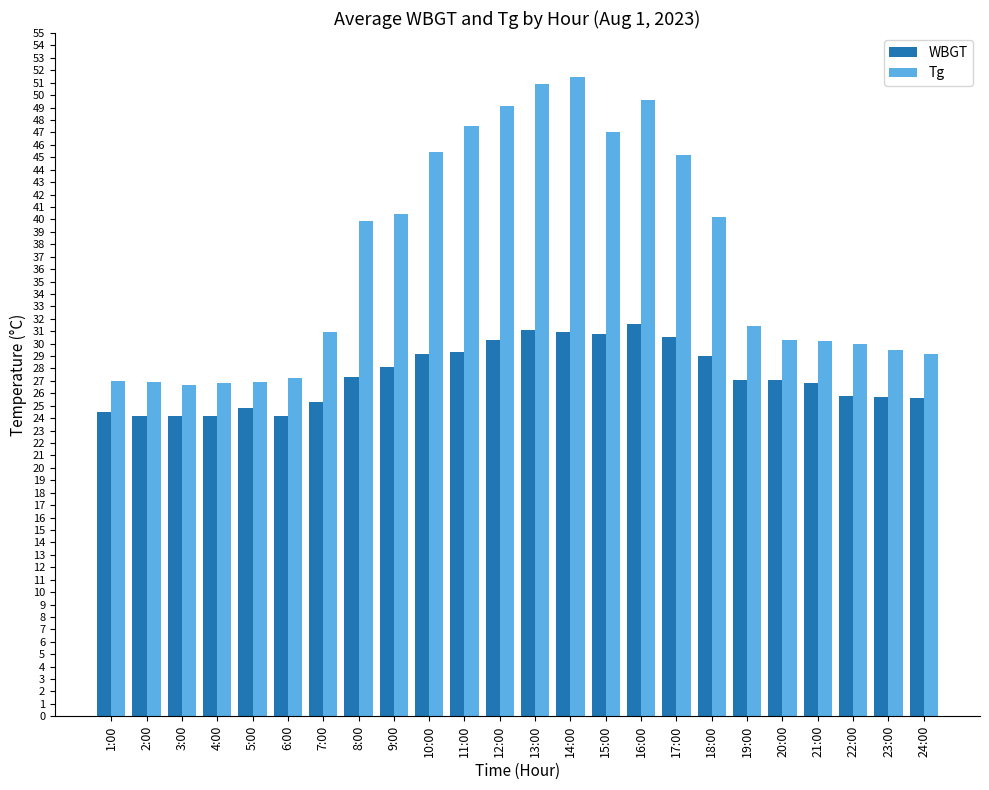

What is the difference between the highest and lowest values at 20:00?

3.2